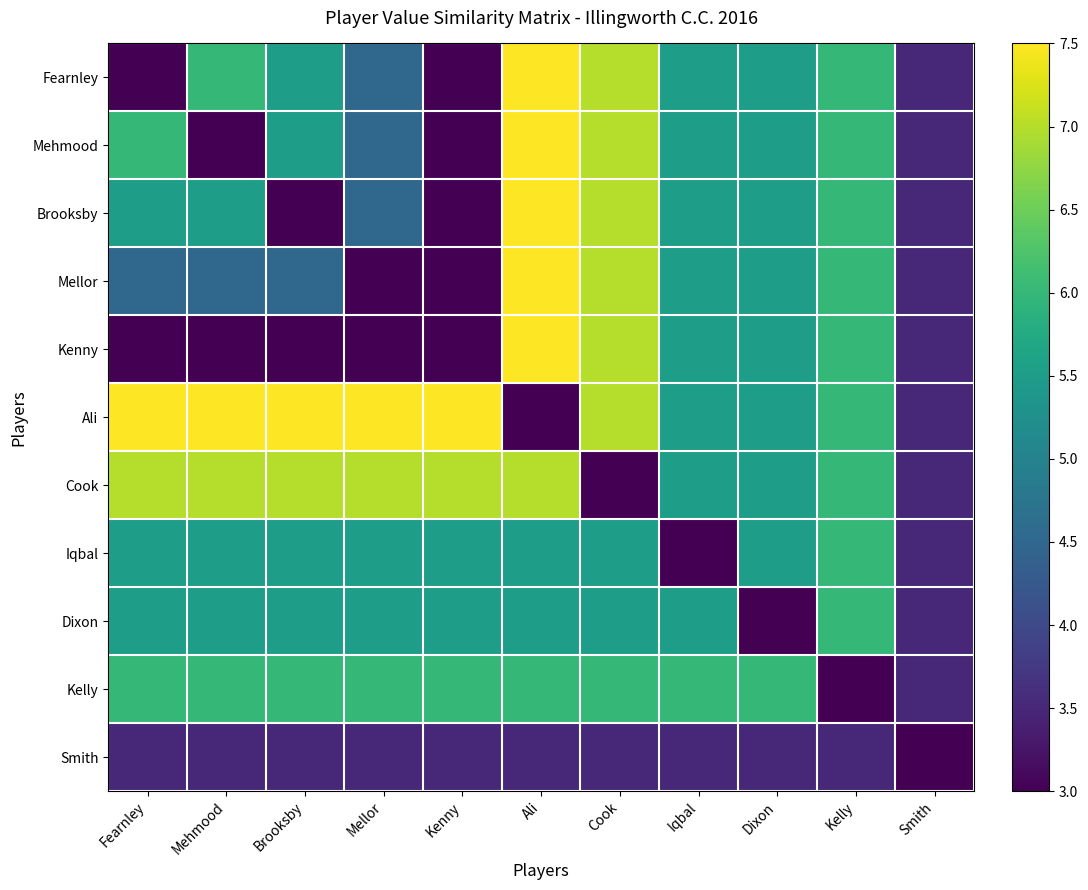

At how many categories does at least one series exceed 6?

7